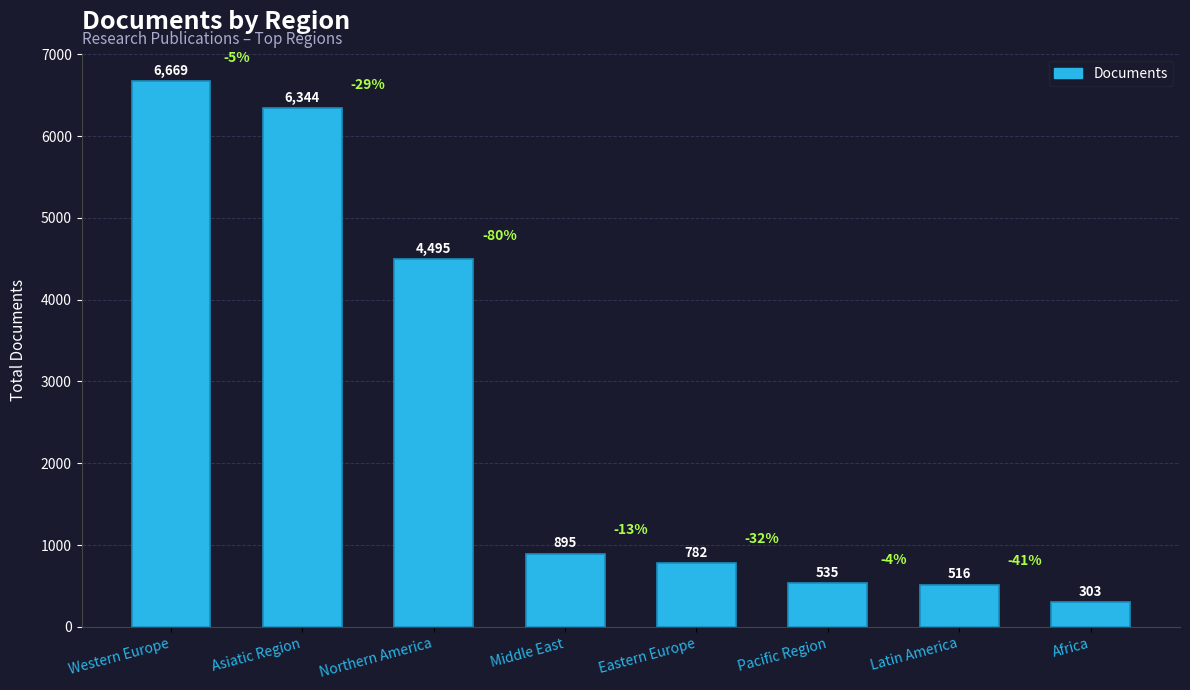

List the labels in order of value, largest first.

Western Europe, Asiatic Region, Northern America, Middle East, Eastern Europe, Pacific Region, Latin America, Africa